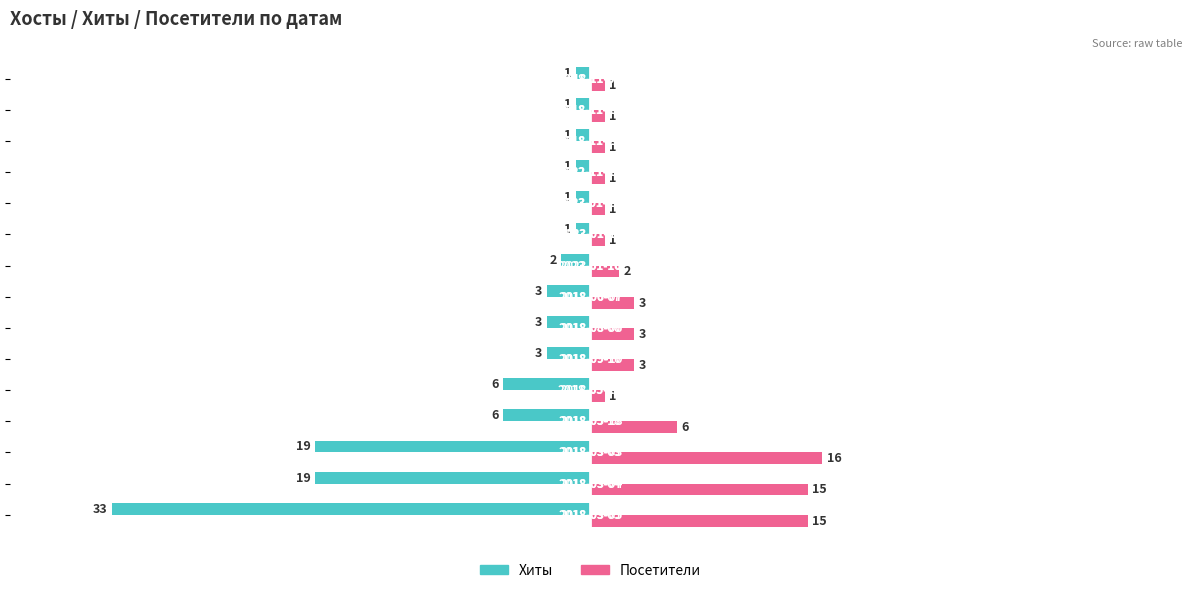

Rank the series by their average value, from lowest to highest.

Хиты, Посетители